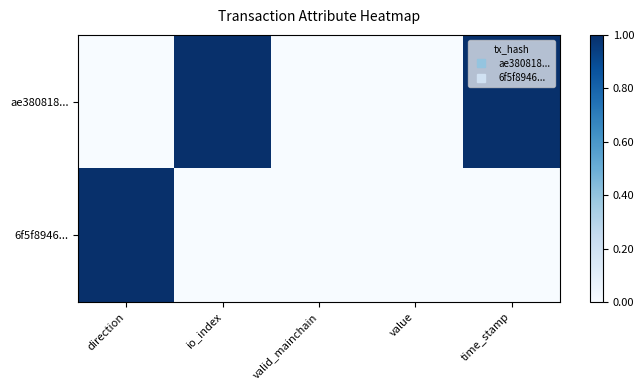

Which category has the highest value across all series?

io_index